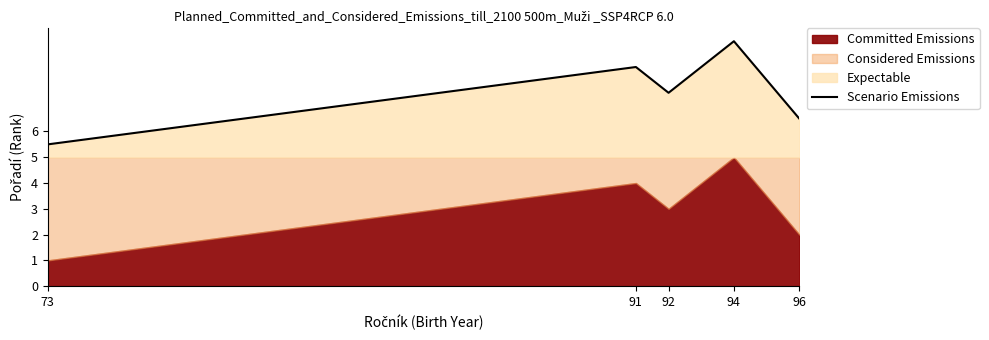

At which label does Scenario Emissions reach its peak?

94